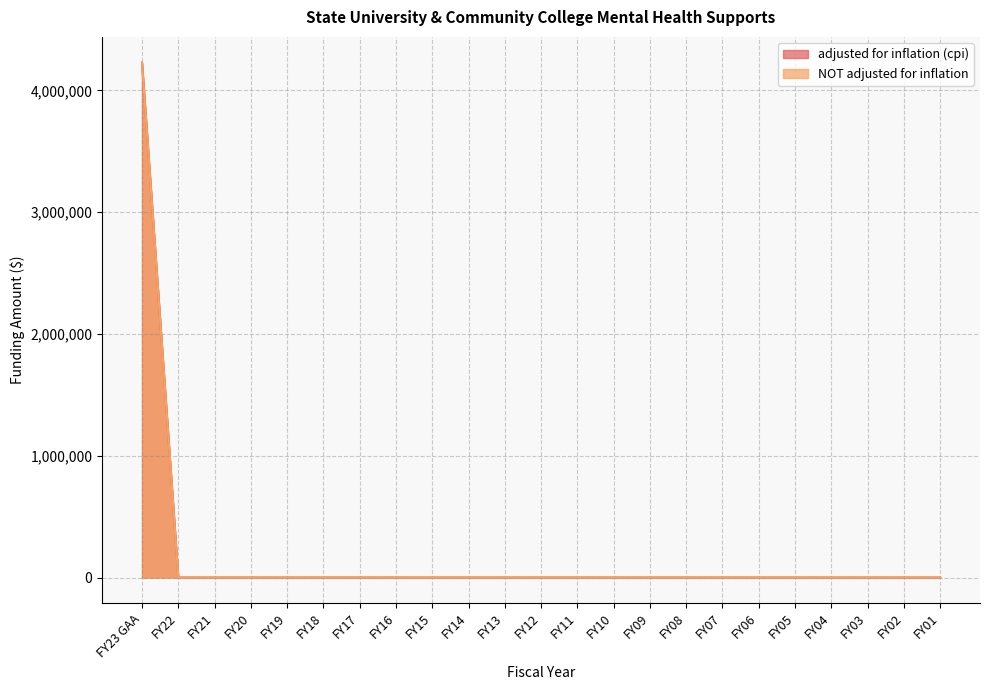

True or false: NOT adjusted for inflation and adjusted for inflation (cpi) cross at least once.

False